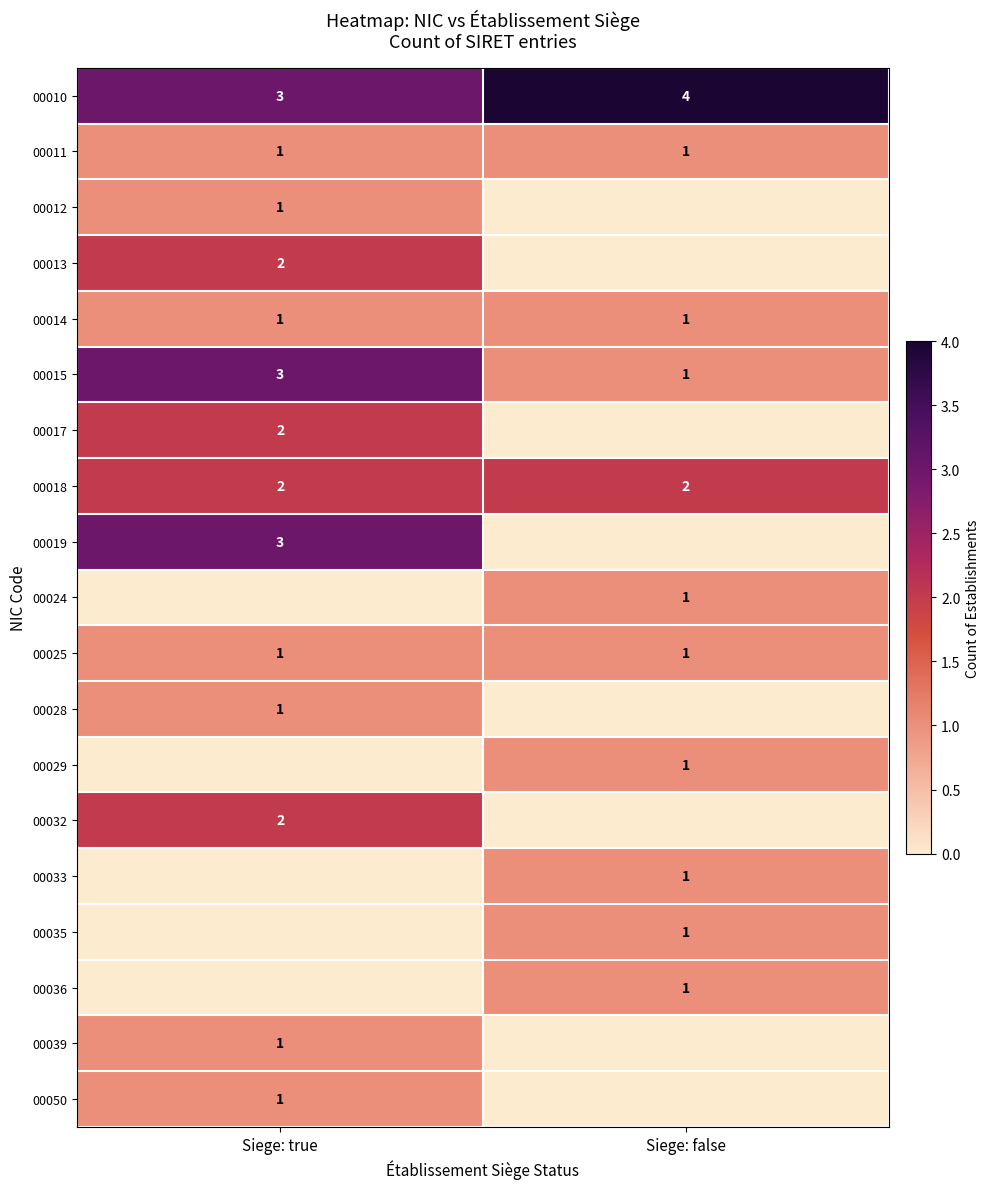

True or false: 00029 has a value of 1 at Siege: false.

True